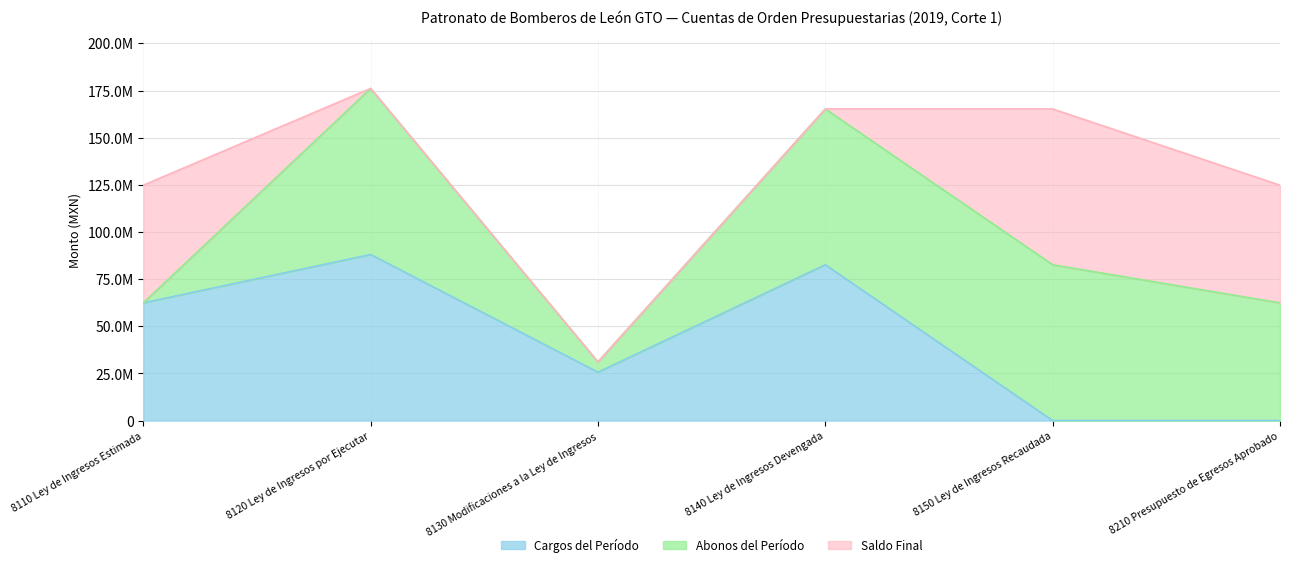

How many intersections are there between Abonos del Período and Saldo Final?

1